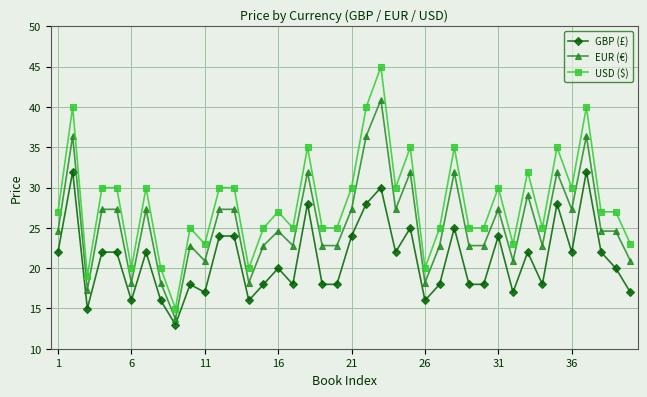

Which series has the largest range (max minus min)?

USD ($)